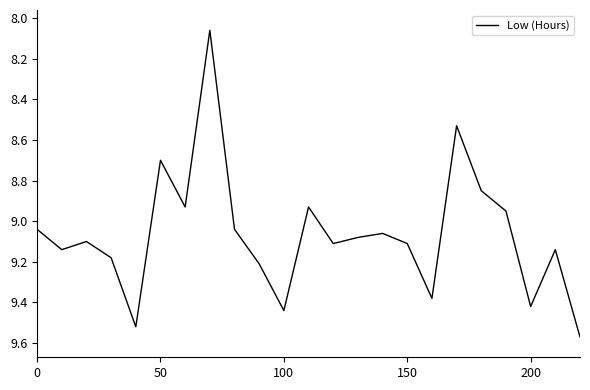

What is the sum of all values?

208.5